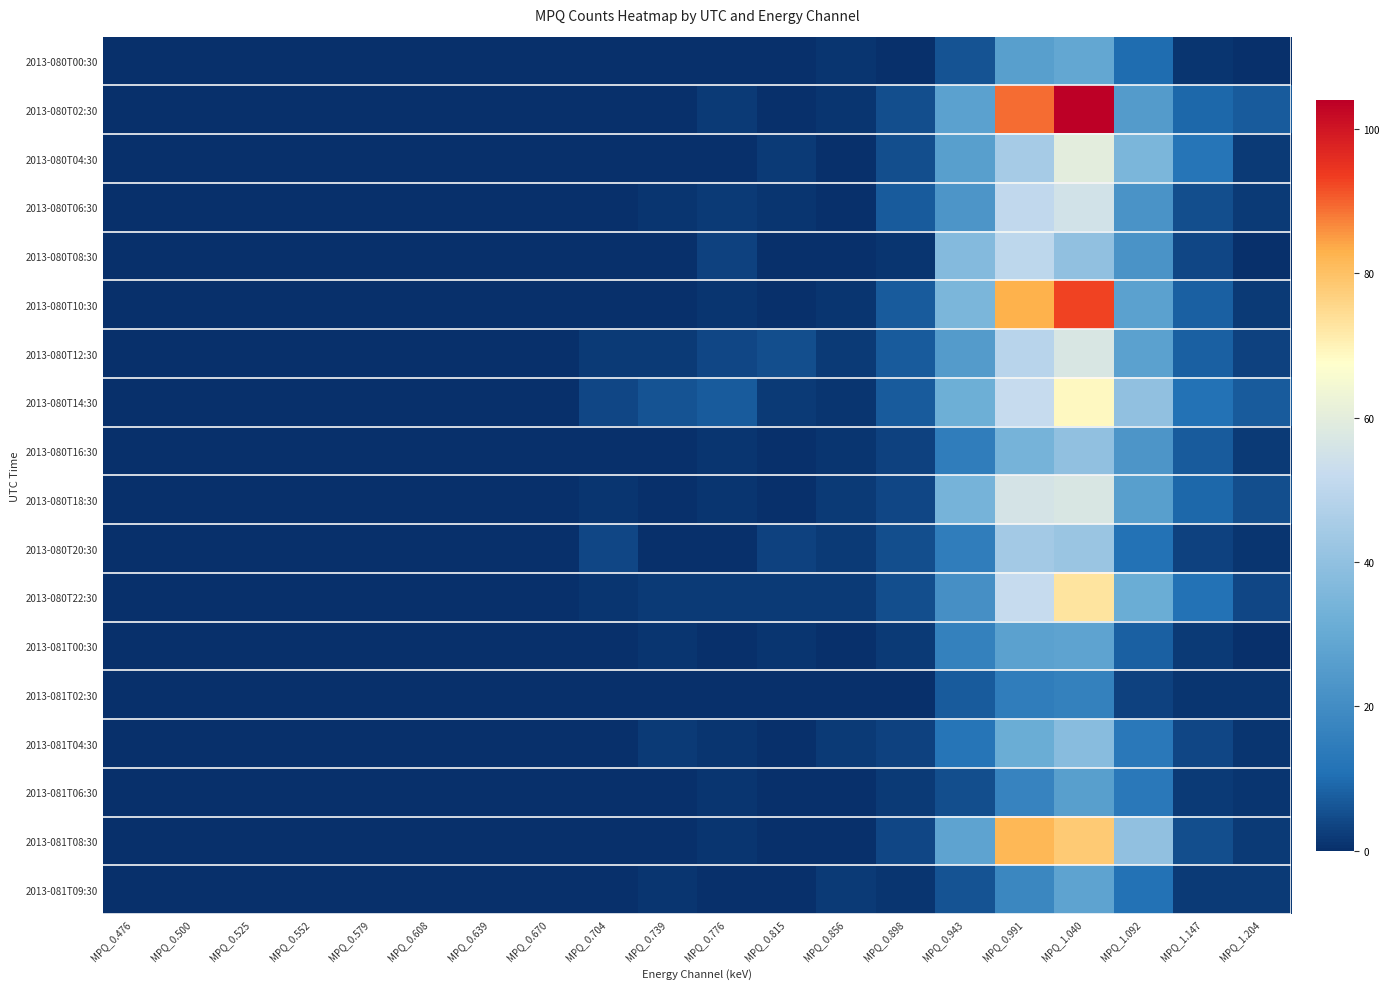

What is the spread (max minus min) of values at MPQ_0.776?

7